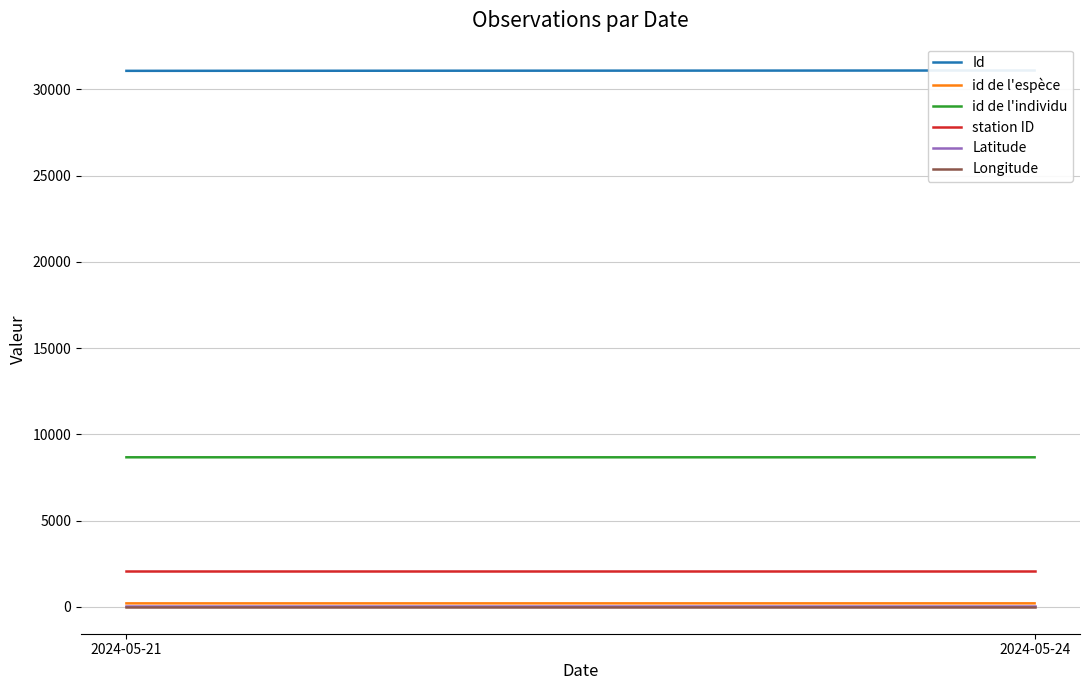

How many lines are shown in the chart?

6